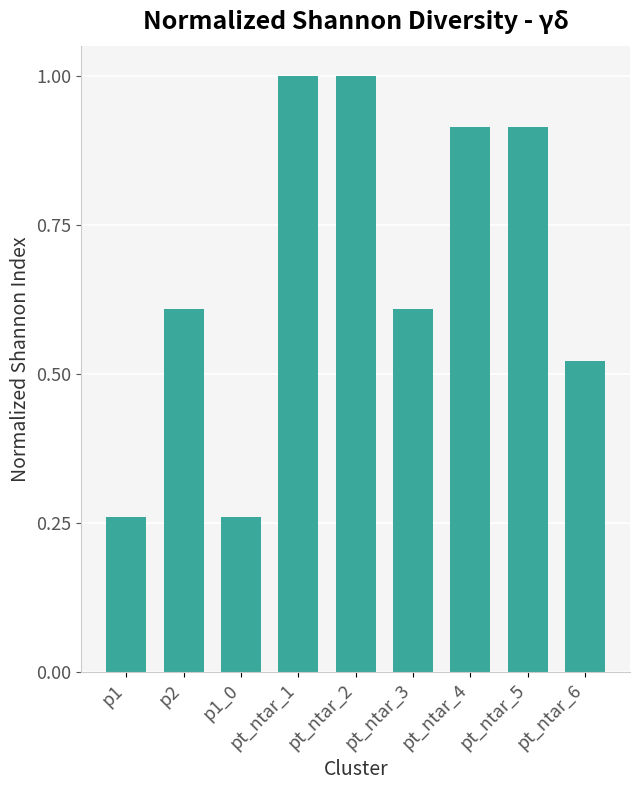

Count the values in the range 0 to 1.

9